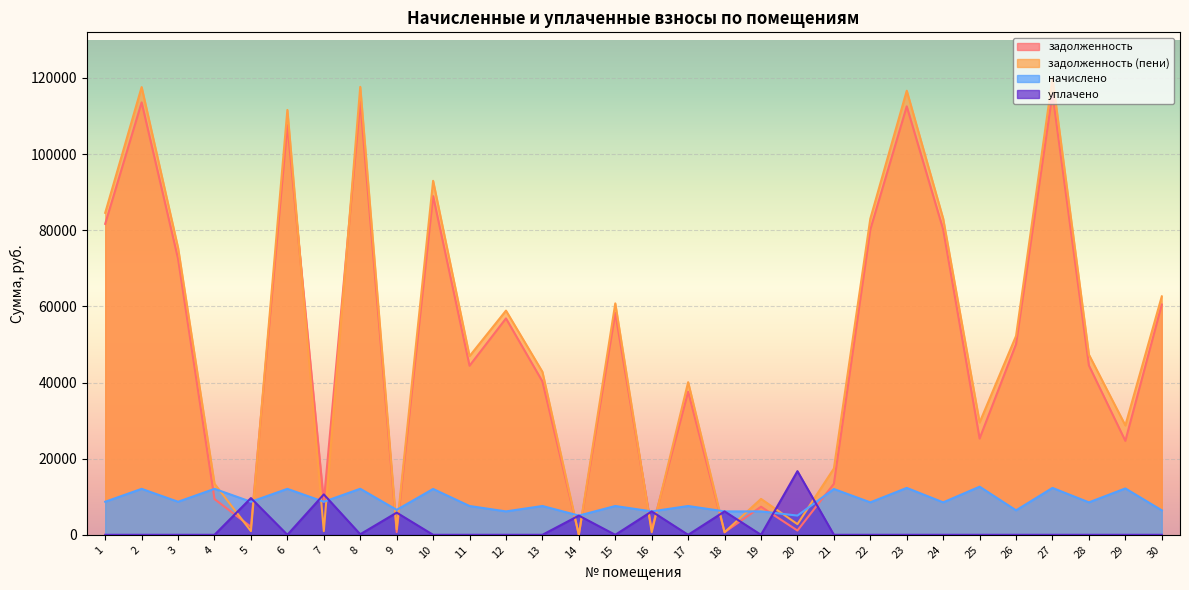

List the labels in order of задолженность value, smallest first.

14, 18, 9, 20, 16, 5, 19, 7, 4, 21, 29, 25, 17, 13, 11, 28, 26, 12, 15, 30, 3, 22, 24, 1, 10, 6, 23, 2, 8, 27